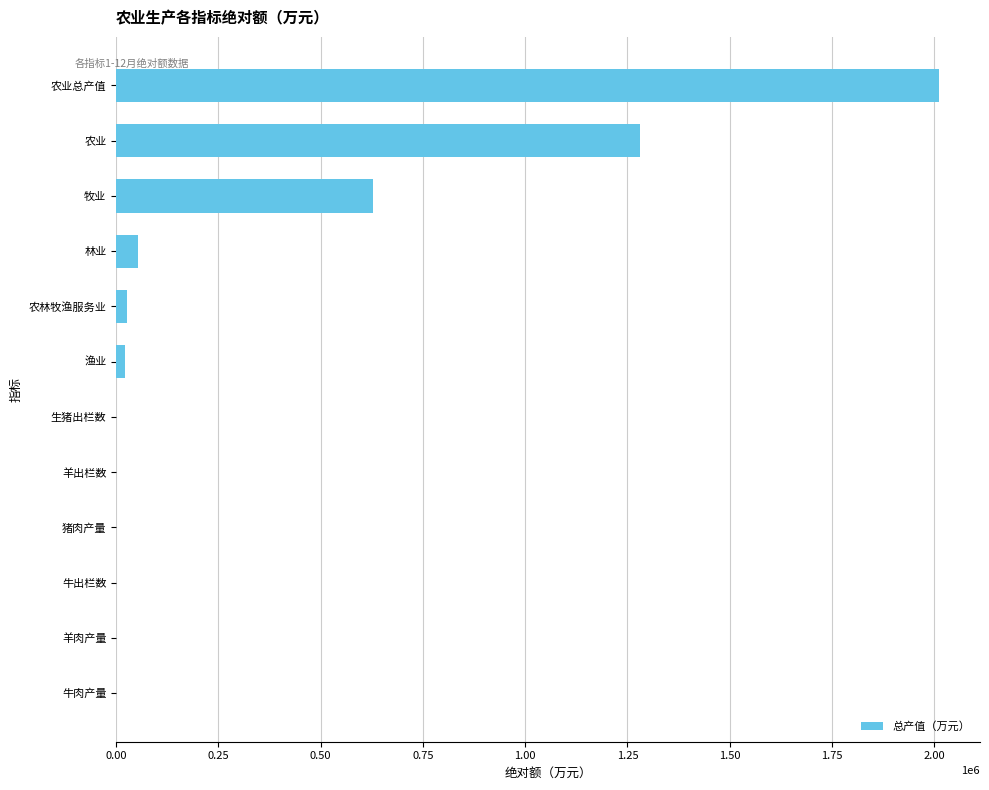

What is the sum of all values?

4022858.7